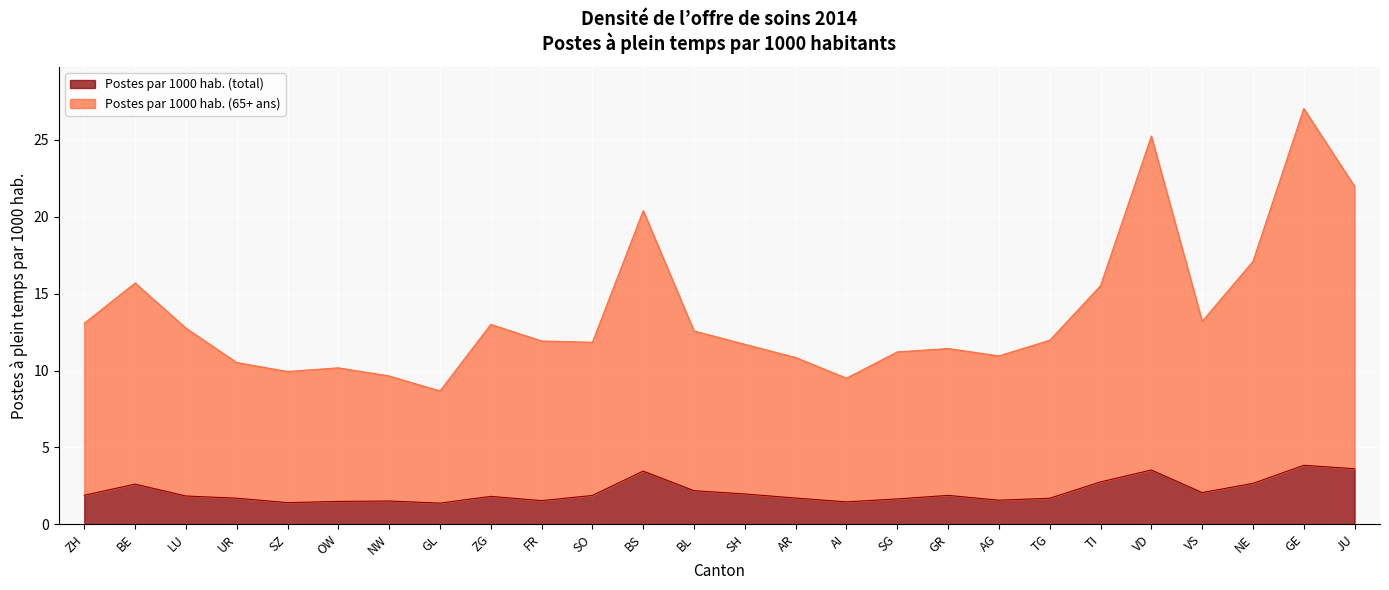

Rank the series by their average value, from lowest to highest.

Postes par 1000 hab. (total), Postes par 1000 hab. (65+ ans)